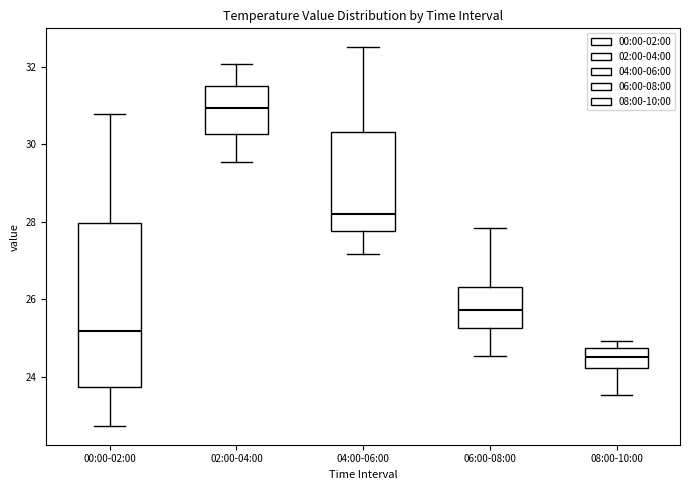

Reading left to right, read every box against the y-axis: the position of its median line, the range the box covers, and the ends of its whiskers. The values are not printed on the chart, so give them approximately, as read against the axis.

00:00-02:00: median 25.2, box 23.8 to 28.0, whiskers 22.8 to 30.8
02:00-04:00: median 31.0, box 30.2 to 31.6, whiskers 29.6 to 32.0
04:00-06:00: median 28.2, box 27.8 to 30.4, whiskers 27.2 to 32.6
06:00-08:00: median 25.8, box 25.2 to 26.4, whiskers 24.6 to 27.8
08:00-10:00: median 24.6, box 24.2 to 24.8, whiskers 23.6 to 25.0